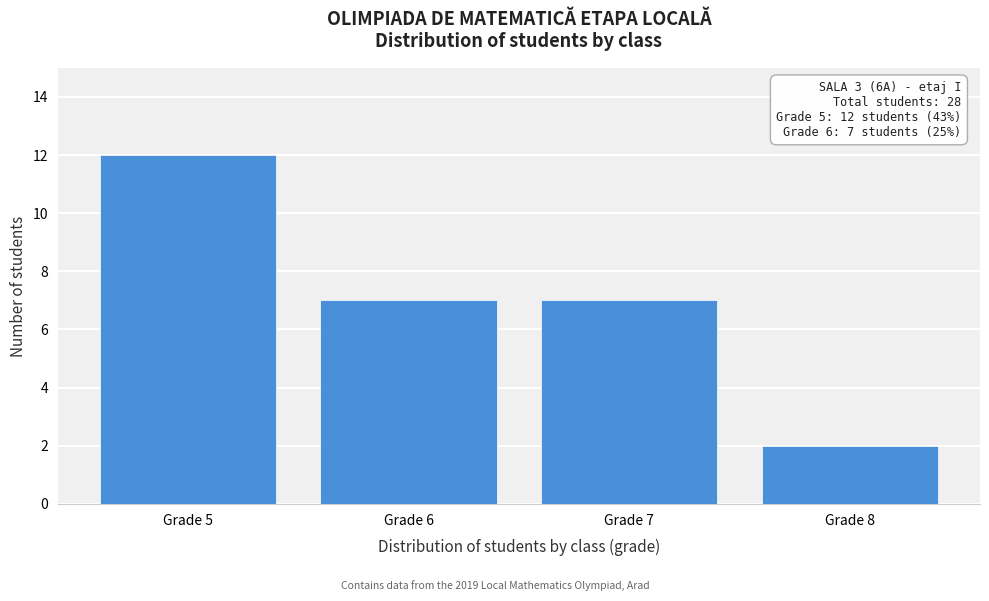

Reading left to right, what are all the values shown in this chart?

12	7	7	2